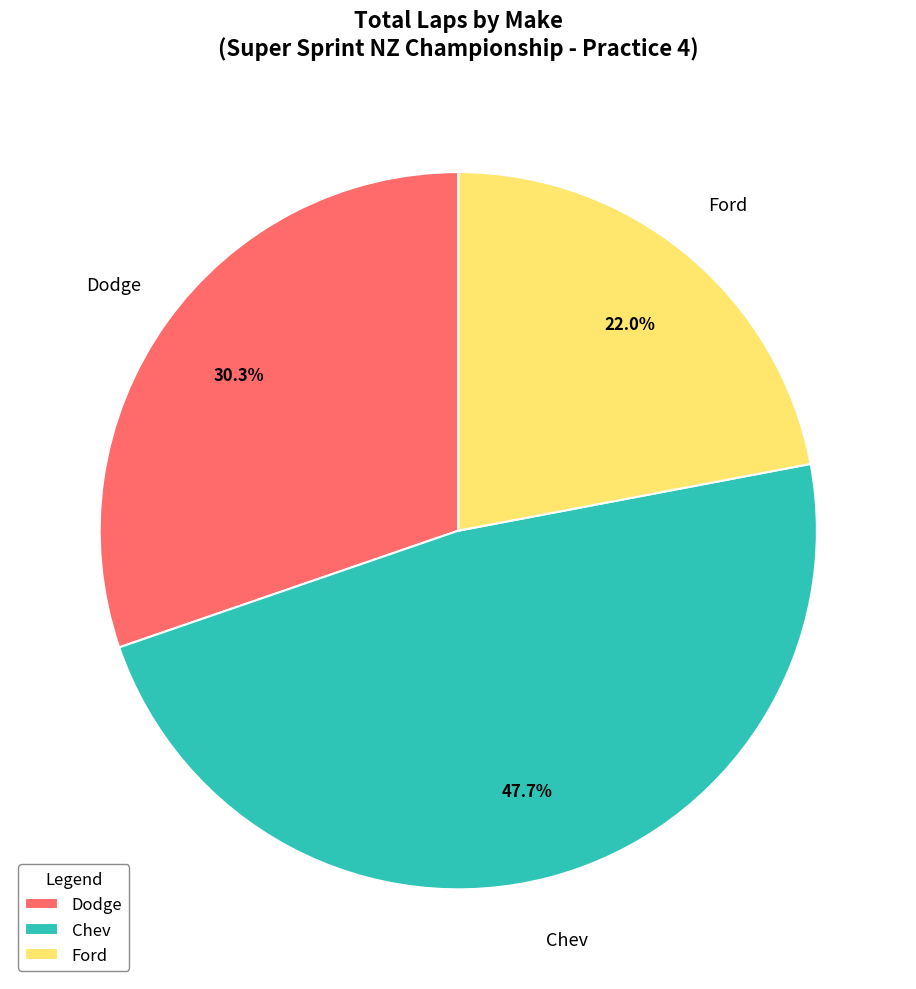

Rank the categories by value from highest to lowest.

Chev, Dodge, Ford